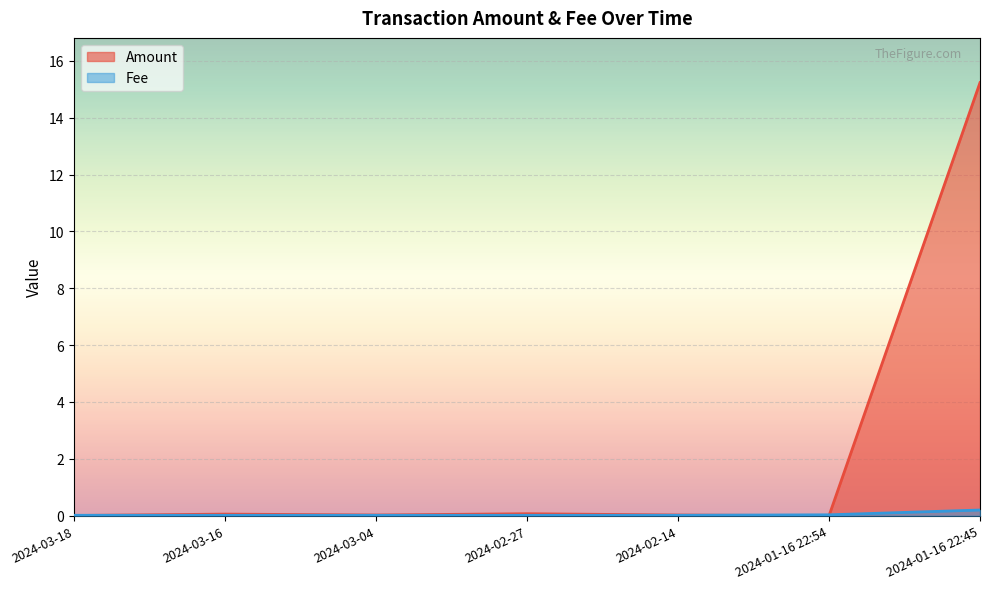

Reading right to left, transcribe all the data shown in this chart.

Amount: 2024-01-16 22:45=15.2	2024-01-16 22:54=0.0	2024-02-14=0.0	2024-02-27=0.1	2024-03-04=0.0	2024-03-16=0.1	2024-03-18=0.0
Fee: 2024-01-16 22:45=0.2	2024-01-16 22:54=0.0	2024-02-14=0.0	2024-02-27=0.0	2024-03-04=0.0	2024-03-16=0.0	2024-03-18=0.0